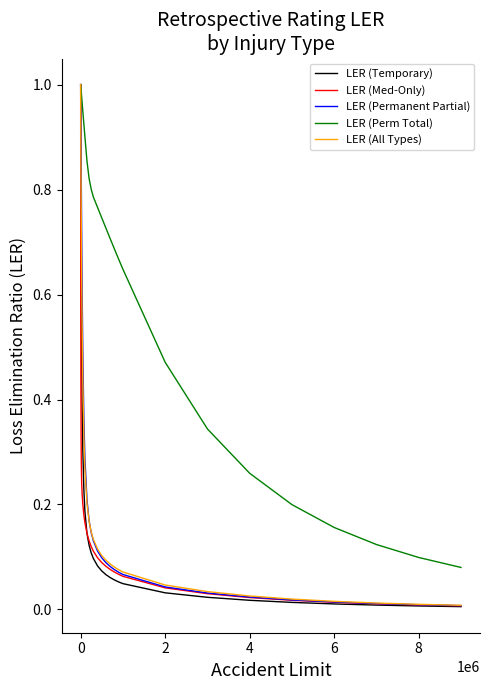

Which series has the largest total across all categories?

LER (Perm Total)